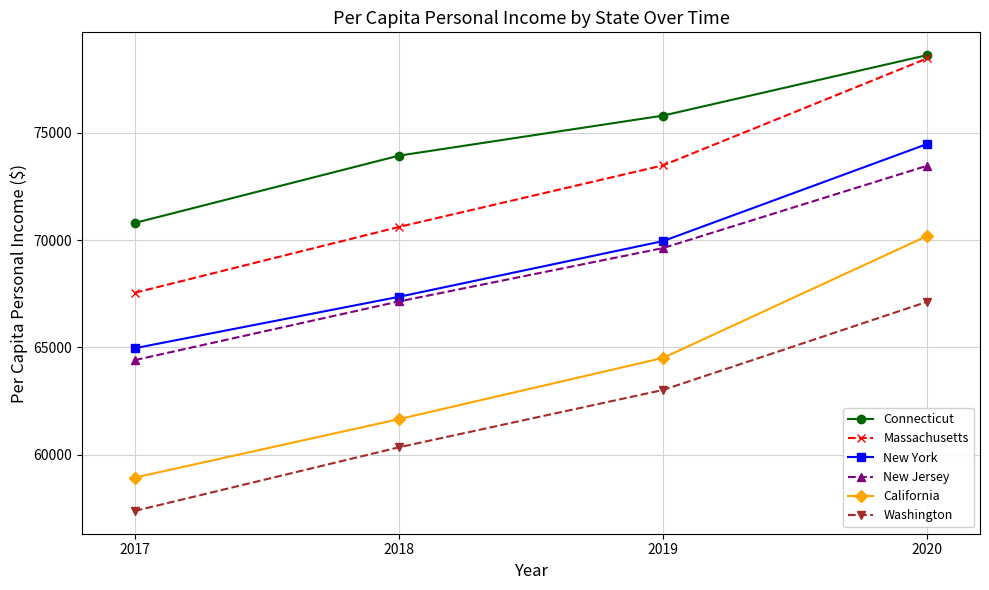

What is the lowest value of the California series?

58941.9